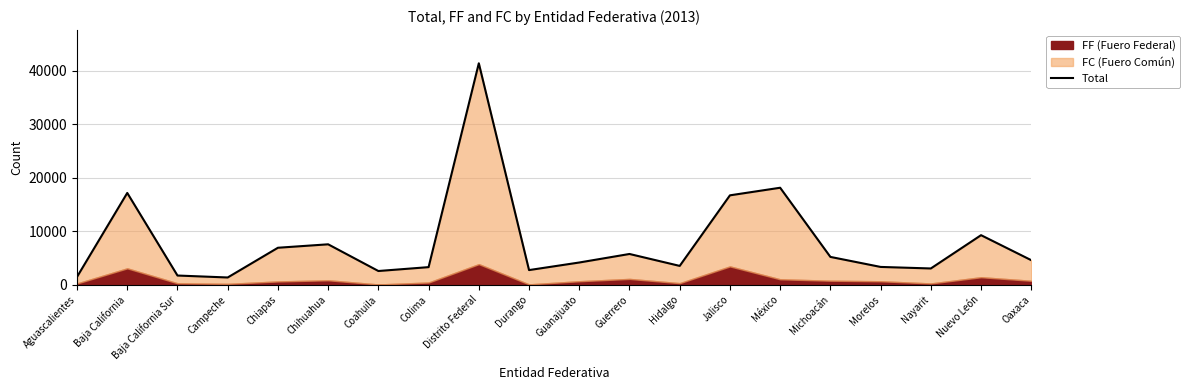

True or false: the data shows 686 at Durango.

False